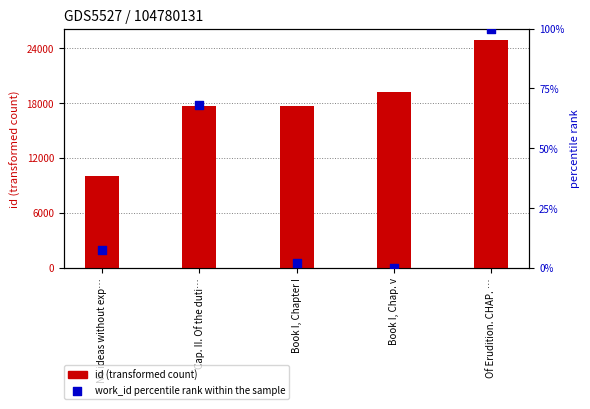

Which series contains the highest Y value?

id (transformed count)